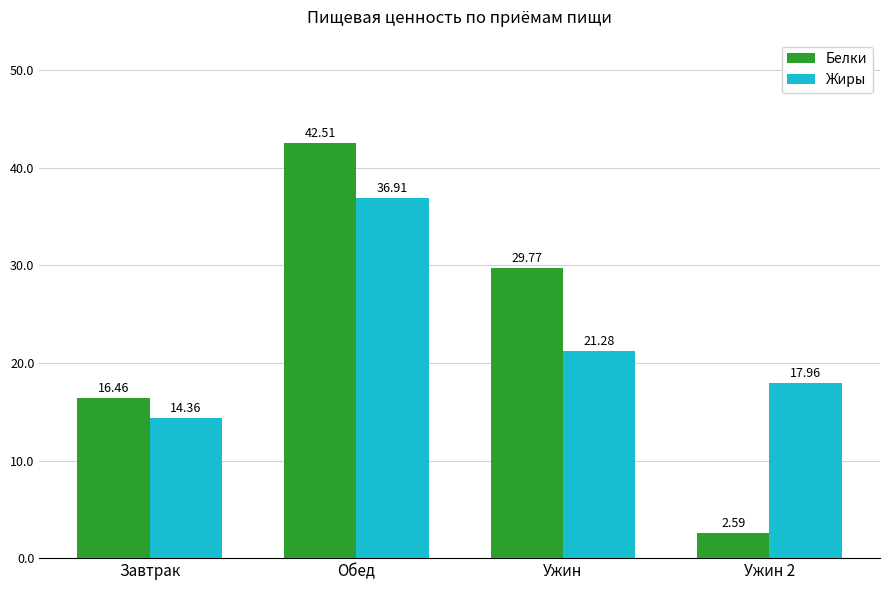

At which label does Белки first exceed 29?

Обед